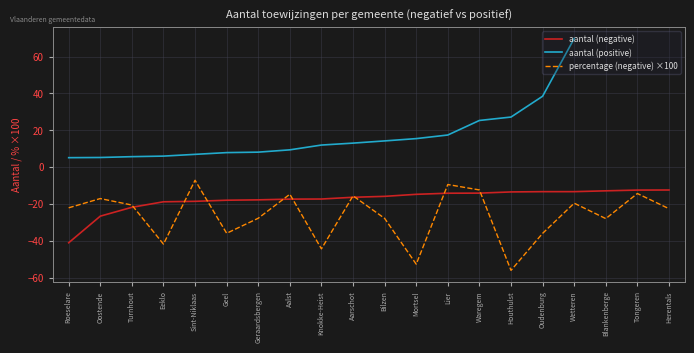

What is the value of the aantal (negative) point at the 15th from the left?

-13.4